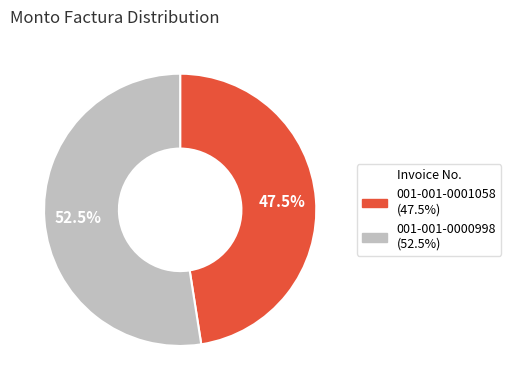

Approximately how many times larger is the value at 001-001-0001058 compared to 001-001-0000998?

0.9